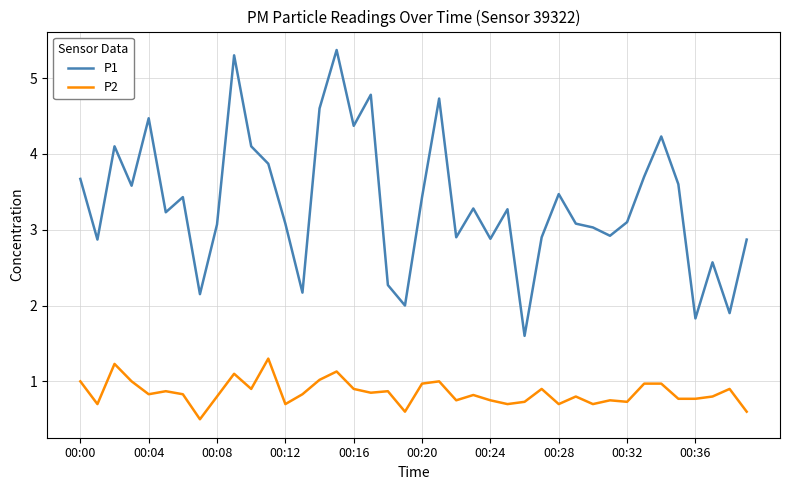

Which series has the largest total across all categories?

P1